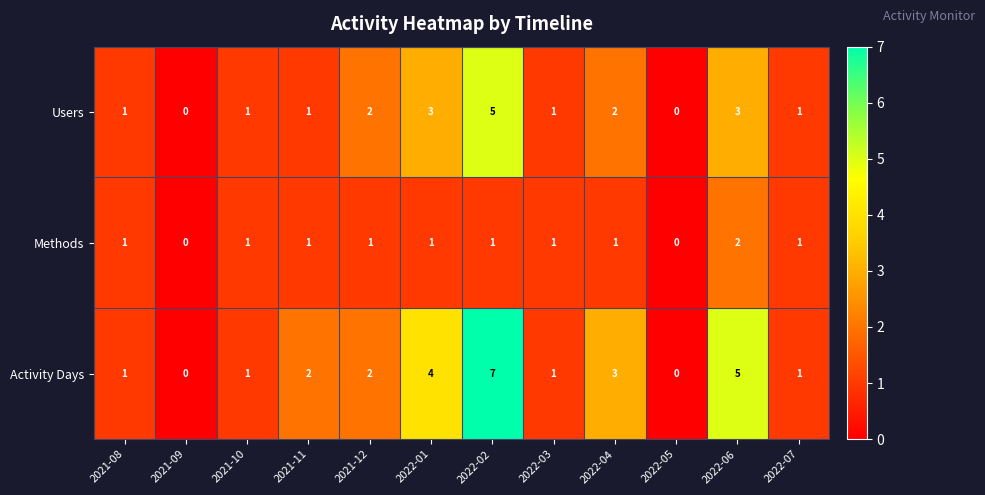

Count the Methods values in the range 1 to 2.

10